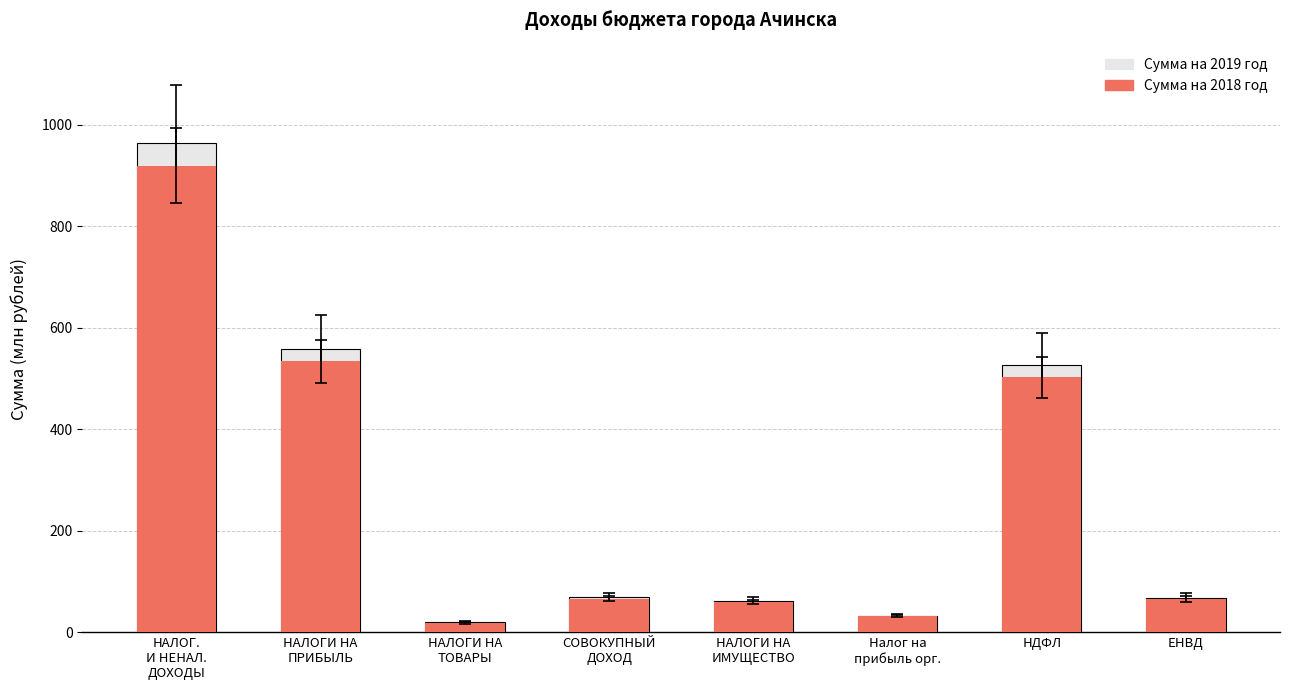

What is the total value across all series at НДФЛ?

1029.1